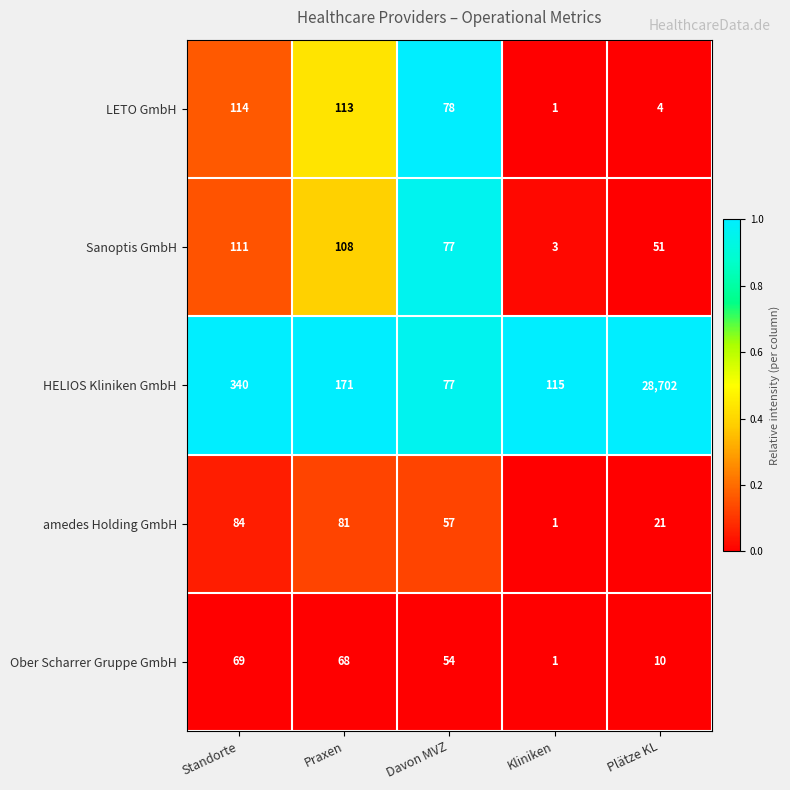

Which series has the largest total across all categories?

HELIOS Kliniken GmbH